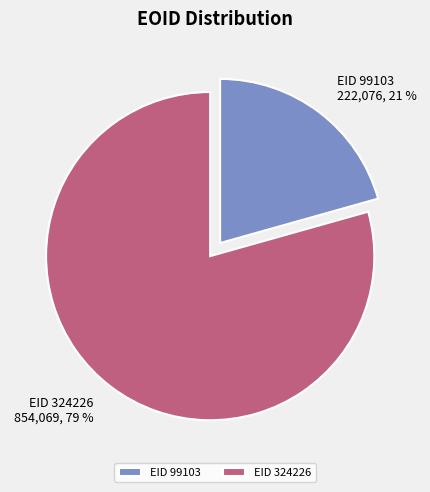

Count the number of slices in the pie.

2